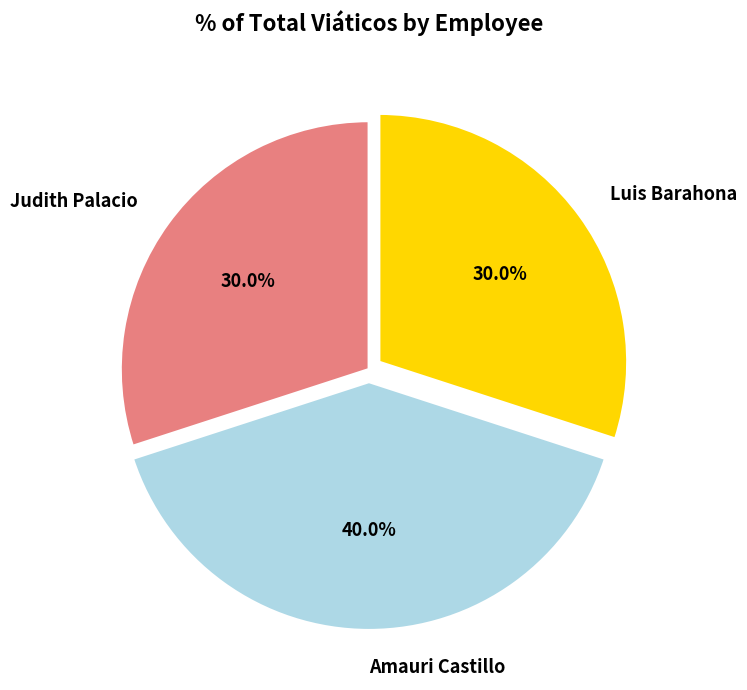

To the nearest percent, what is the combined percentage of Amauri Castillo and Luis Barahona?

70%